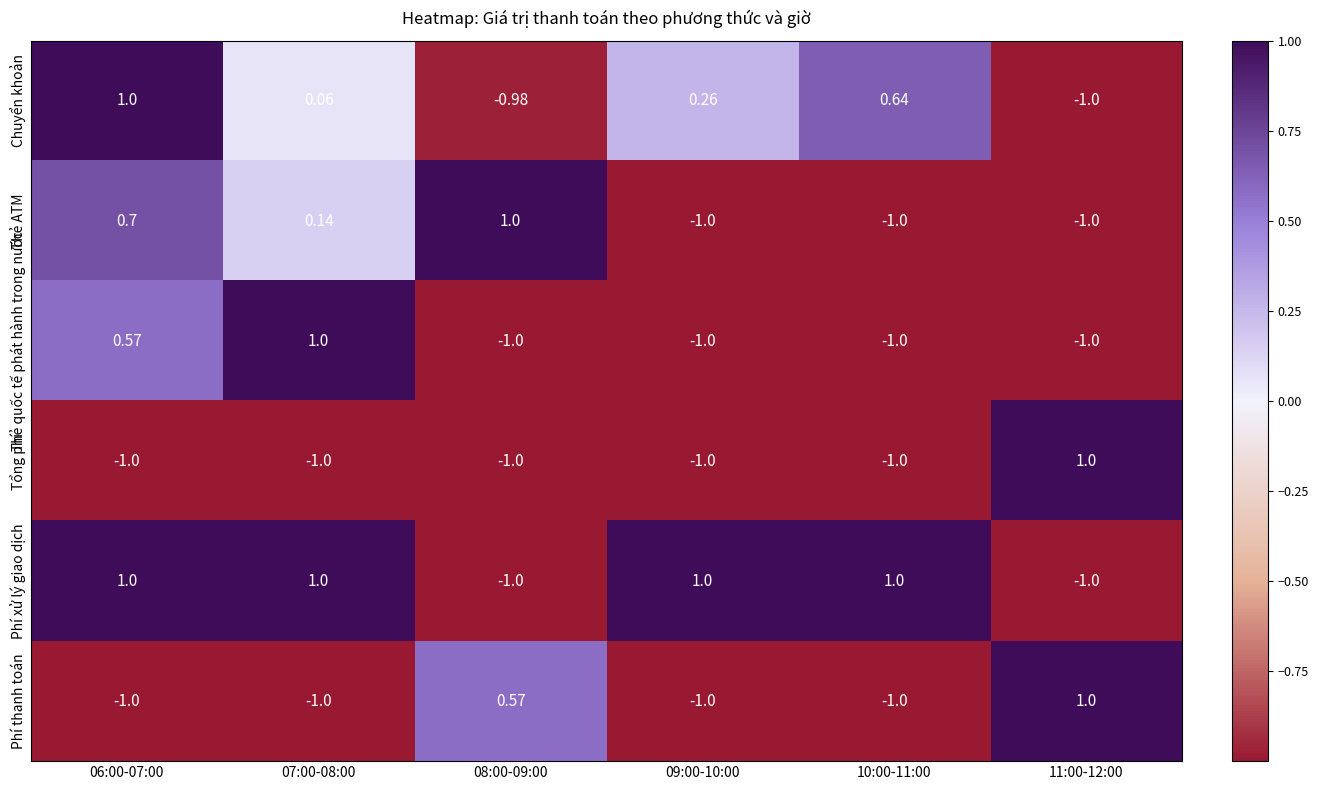

Which series has the largest total across all categories?

Phí xử lý giao dịch